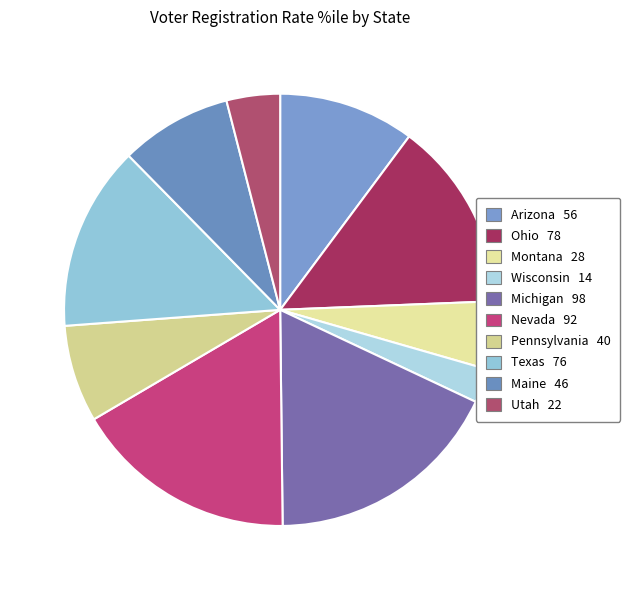

Does any single category account for the majority?

No